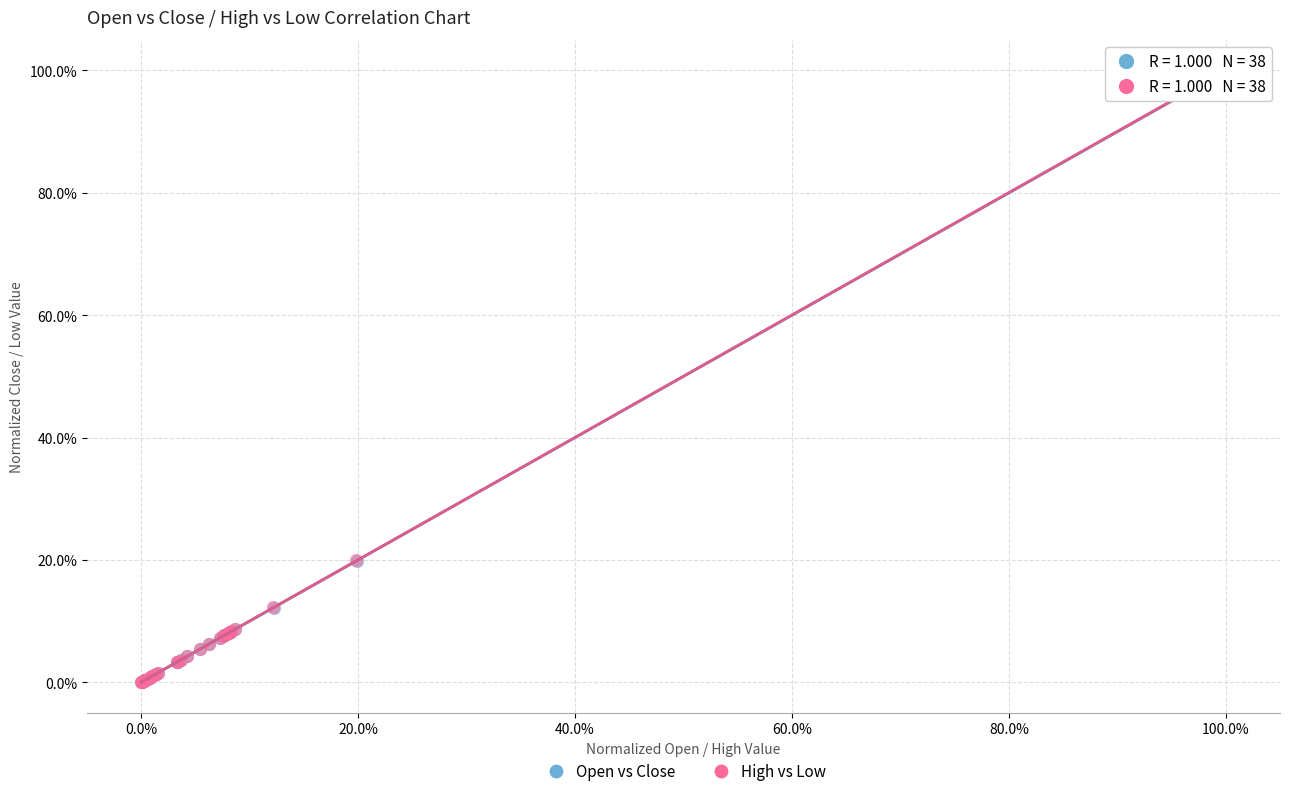

What are all the series names shown in the legend?

Open vs Close, High vs Low